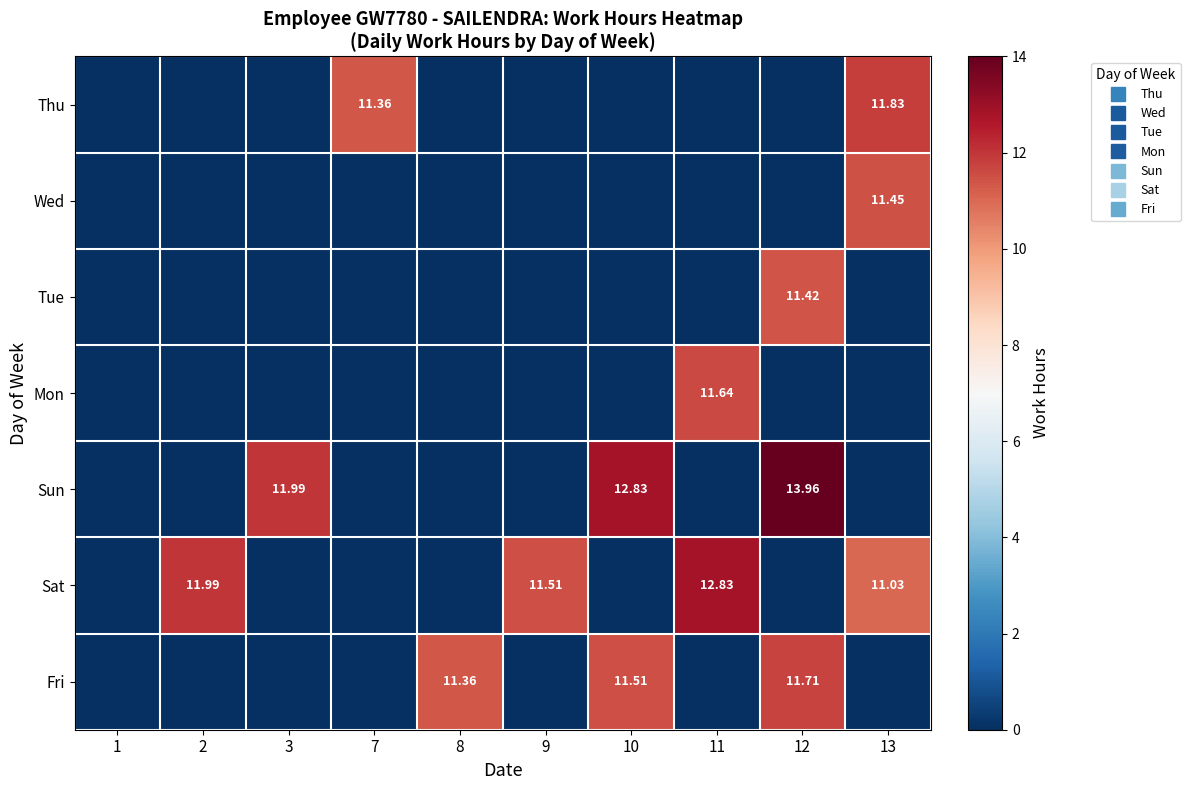

What is the greatest value displayed?

14.0